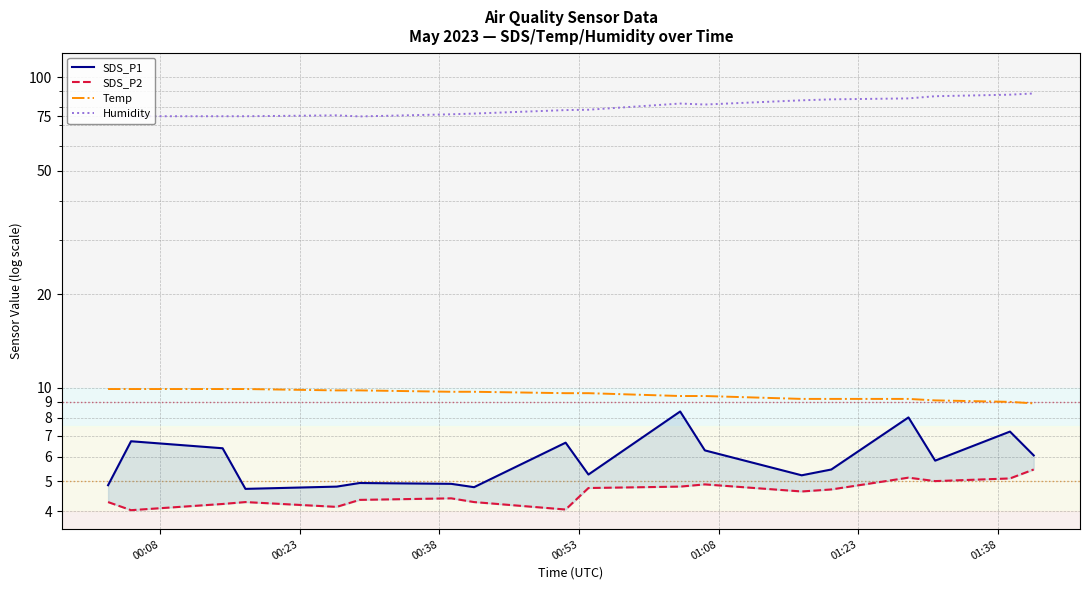

What is the difference between the maximum and minimum values in the SDS_P2 series?

1.4